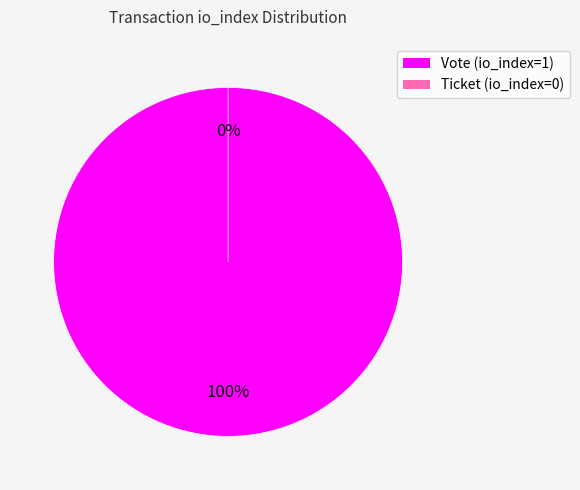

Which slice is the largest?

Vote